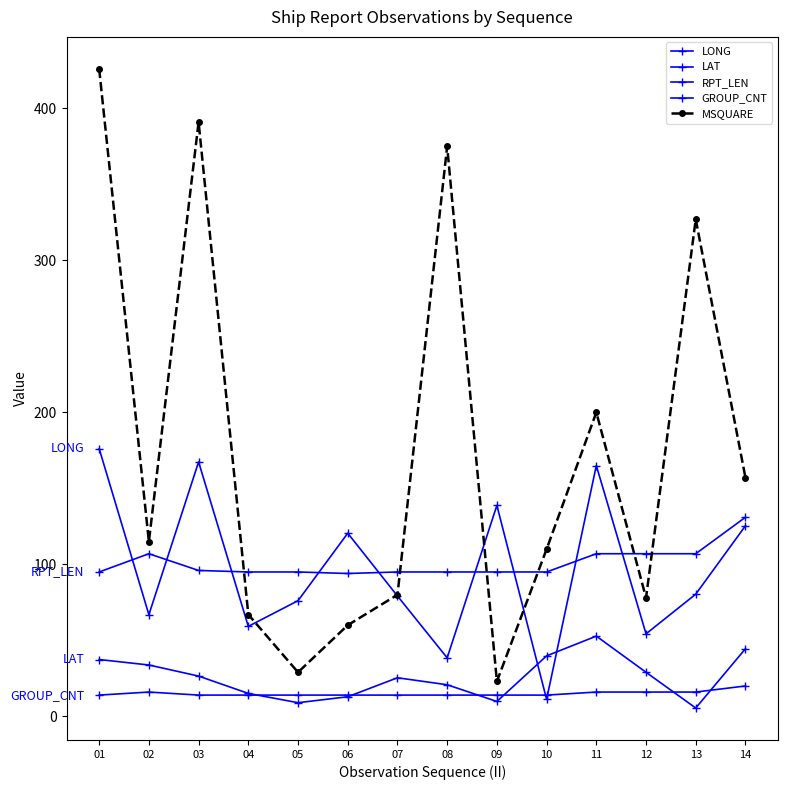

True or false: RPT_LEN has a value of 107.0 at 13.

True